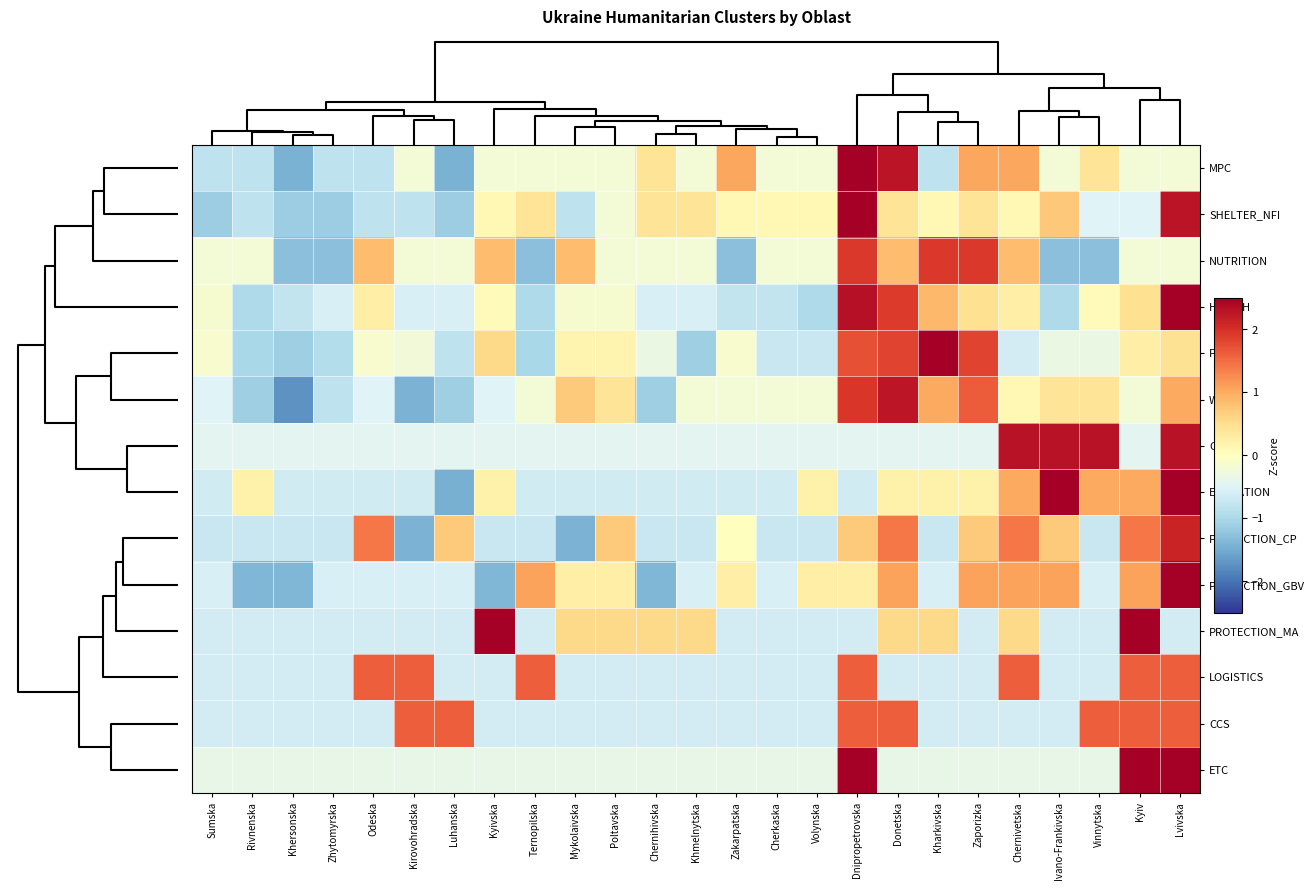

Count the number of data series in this chart.

14